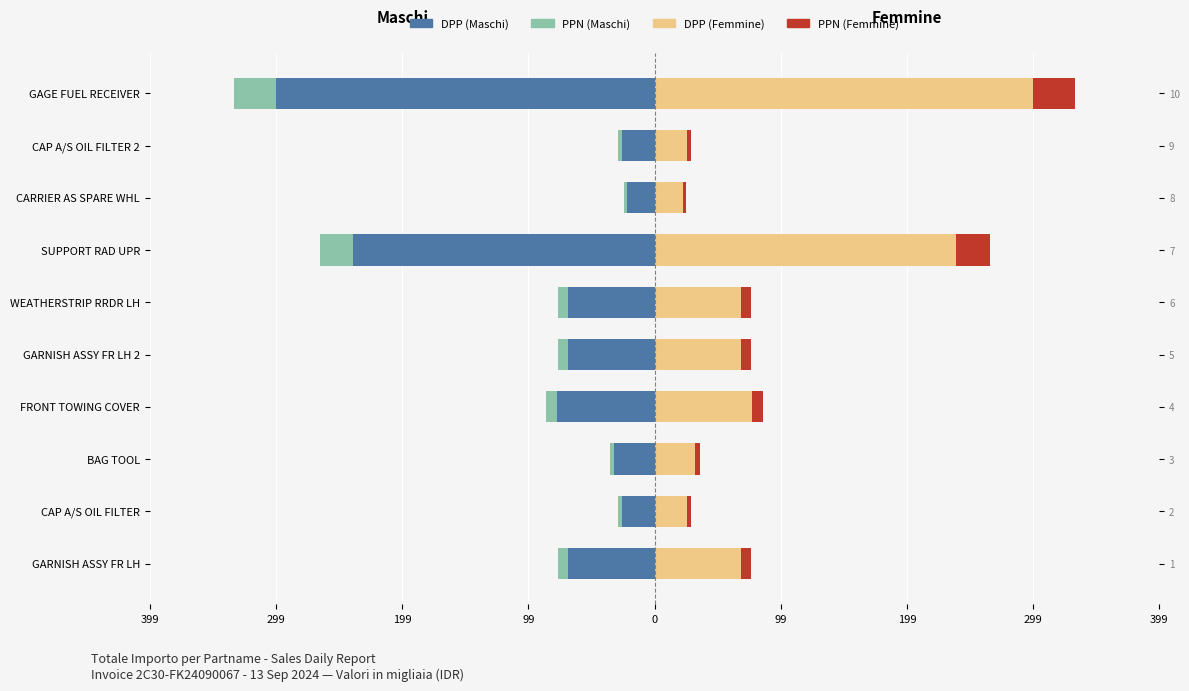

How many groups of bars are there?

10